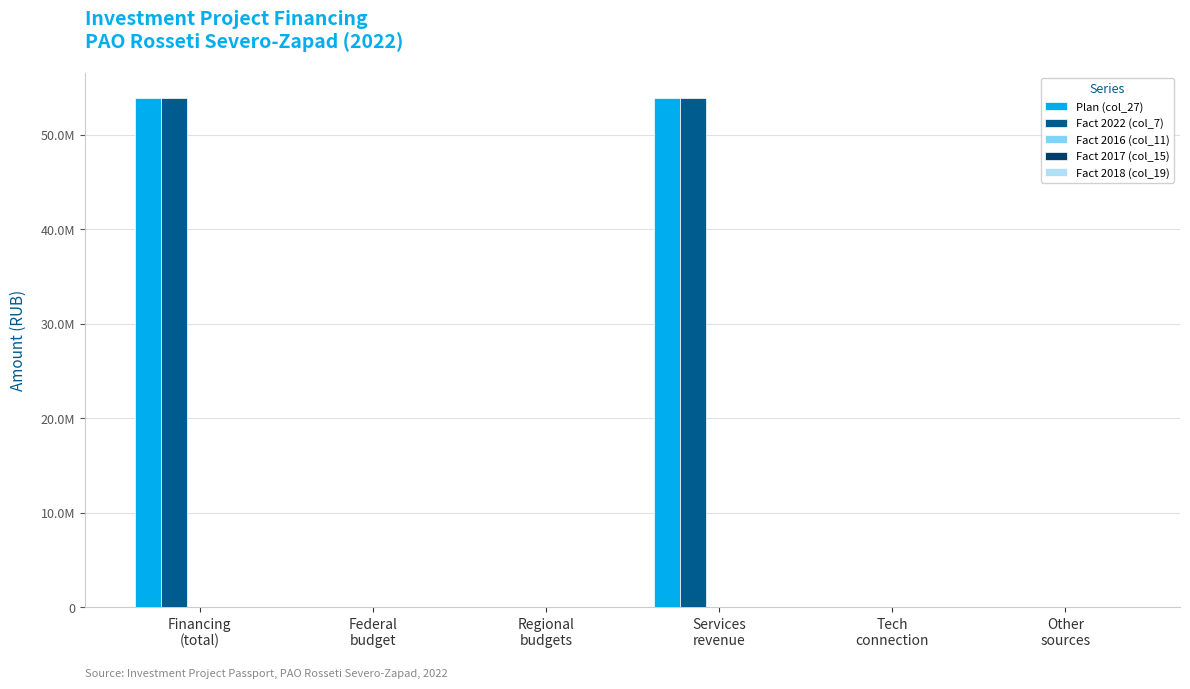

At how many categories does at least one series exceed 38548724?

2